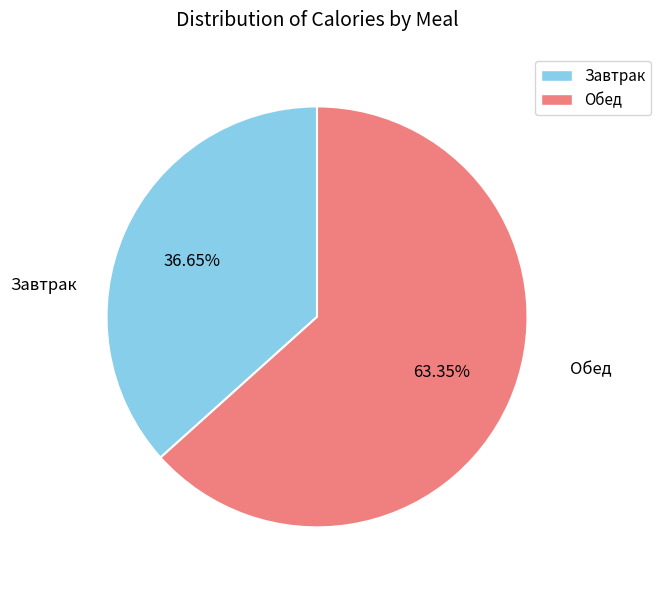

To the nearest percent, what is the average slice percentage?

50%